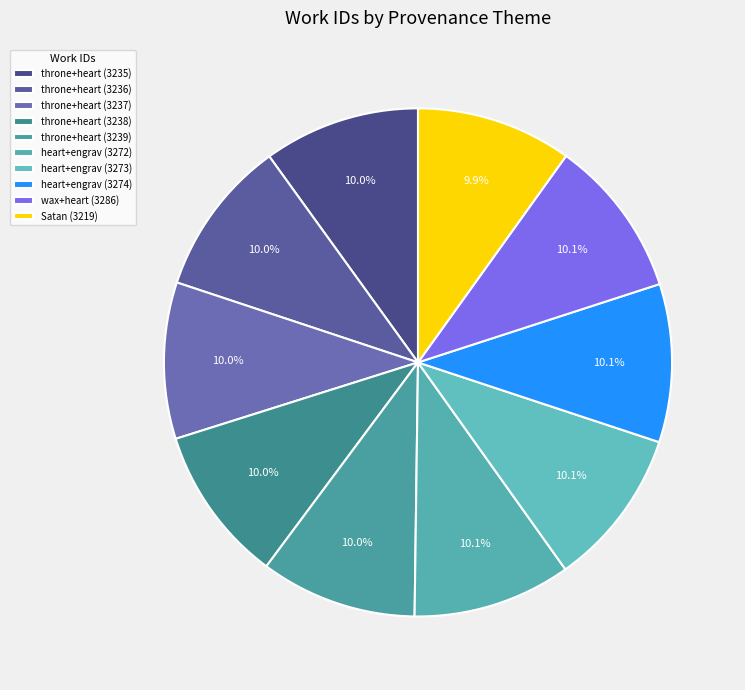

Count the number of slices in the pie.

10